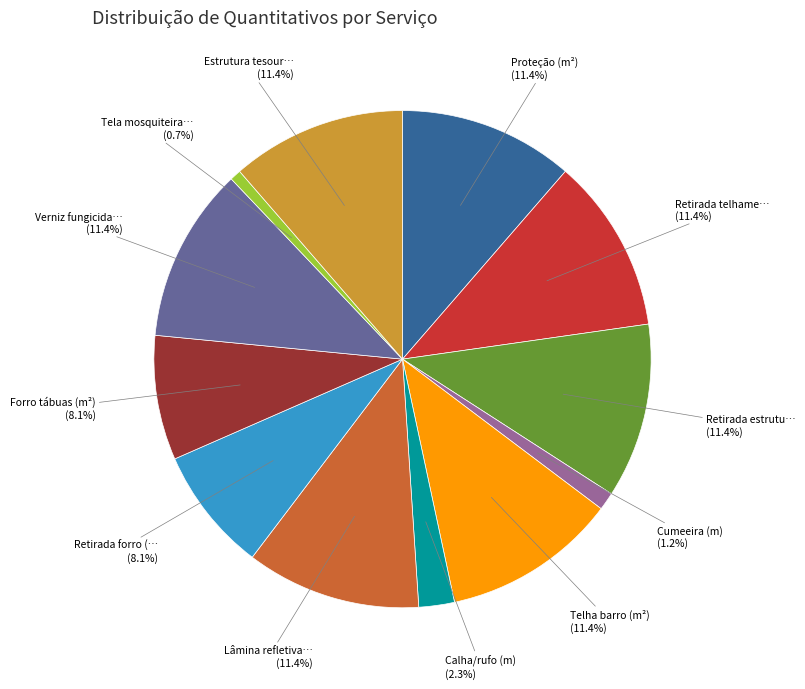

Is there a majority slice in this chart?

No